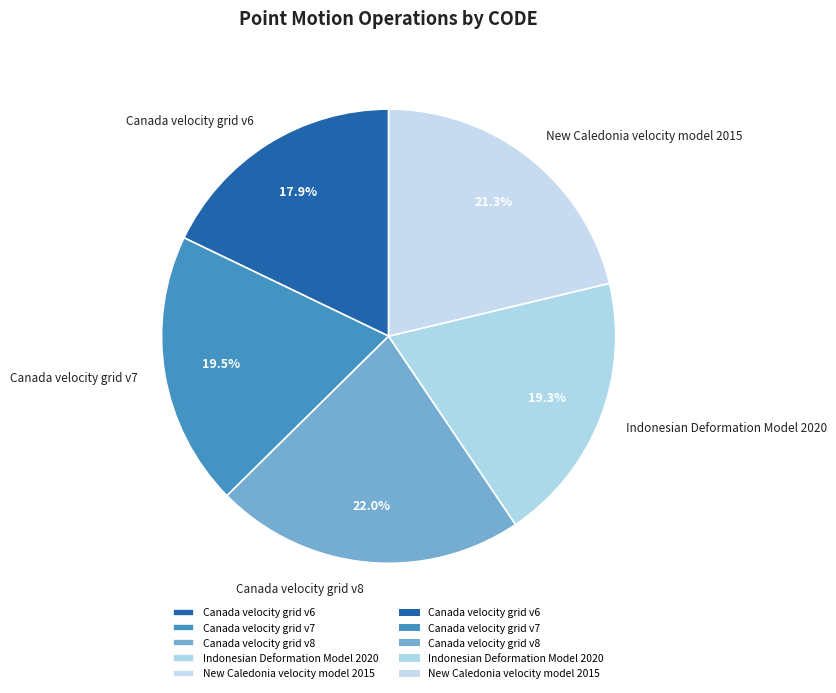

Approximately how many times larger is the value at Indonesian Deformation Model 2020 compared to Canada velocity grid v8?

0.9